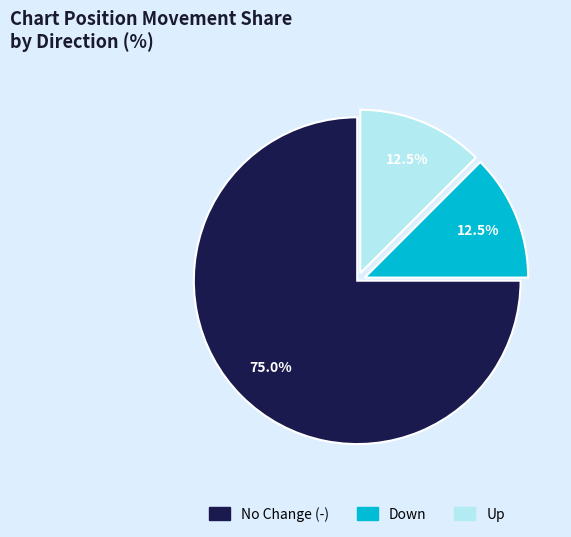

Is there a majority slice in this chart?

Yes